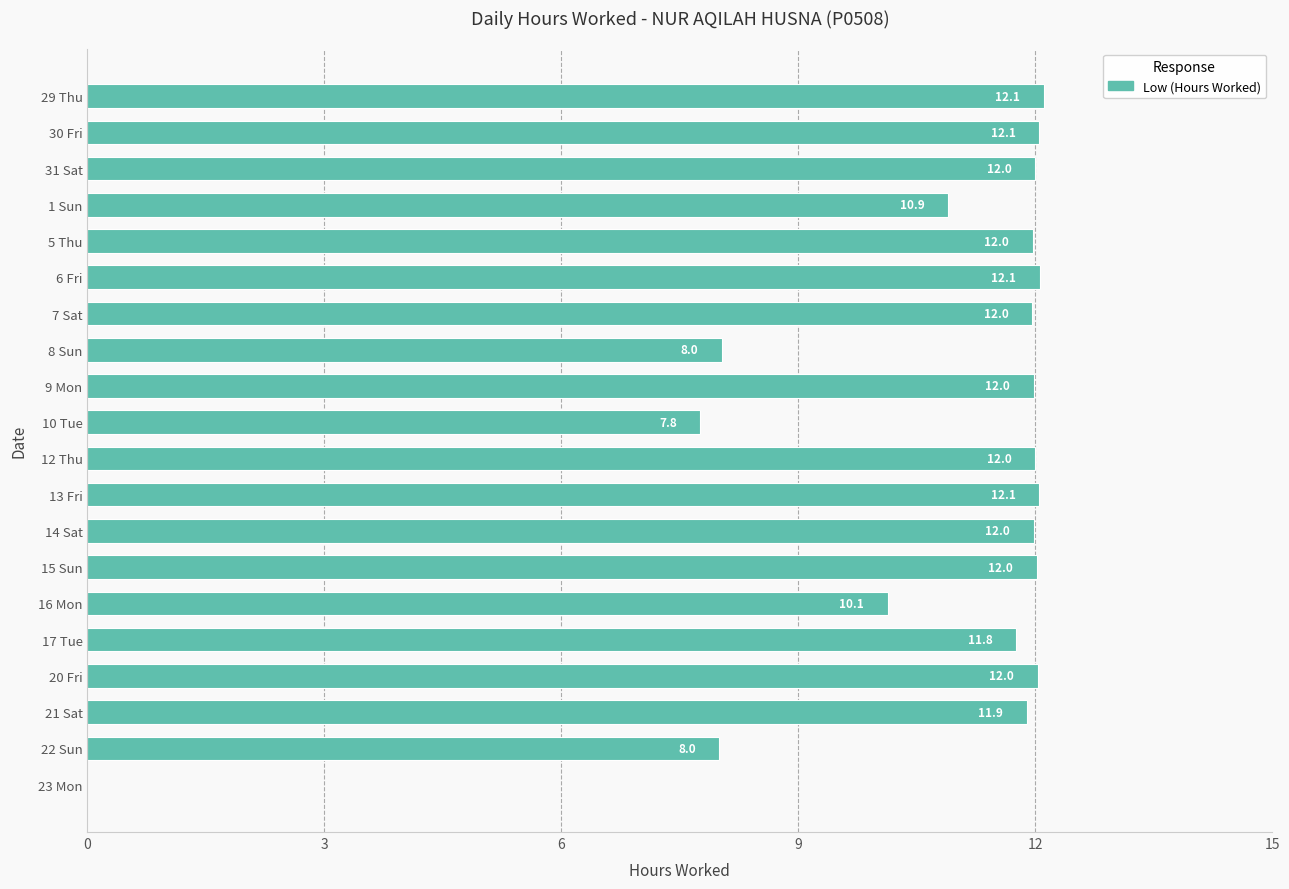

How many positive values are there?

19